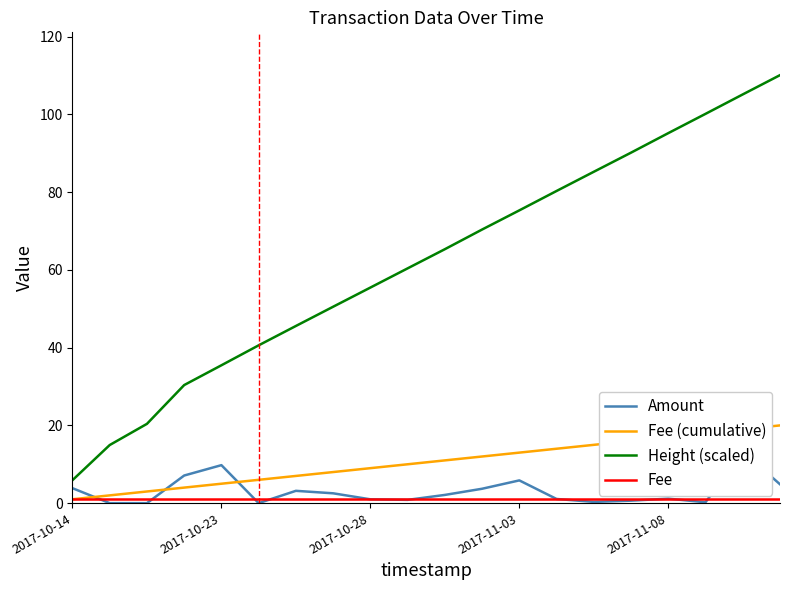

Which category has the lowest value in the Height (scaled) series?

2017-10-14